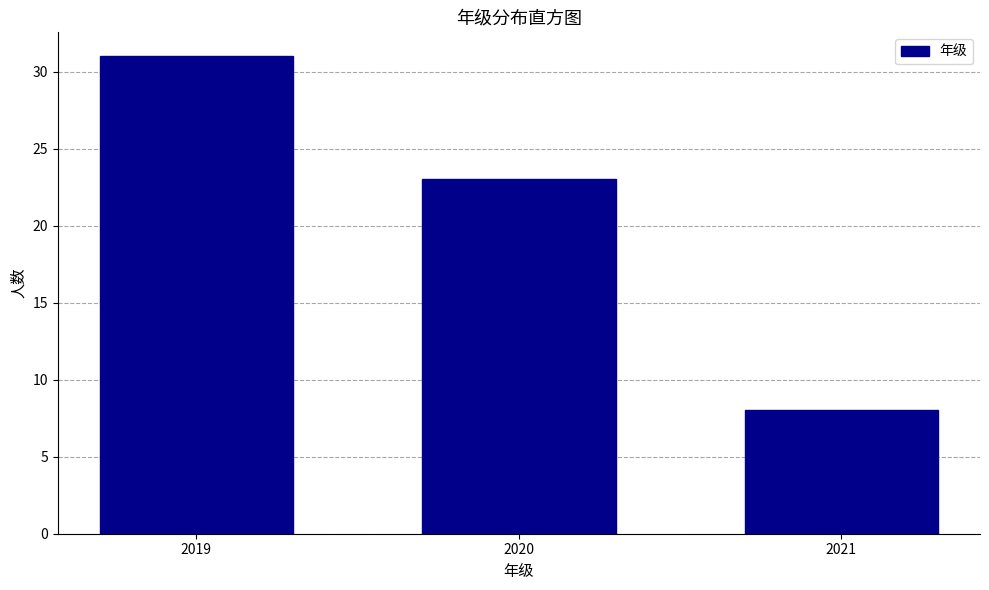

Reading left to right, list all the values displayed in this chart.

2019=31	2020=23	2021=8